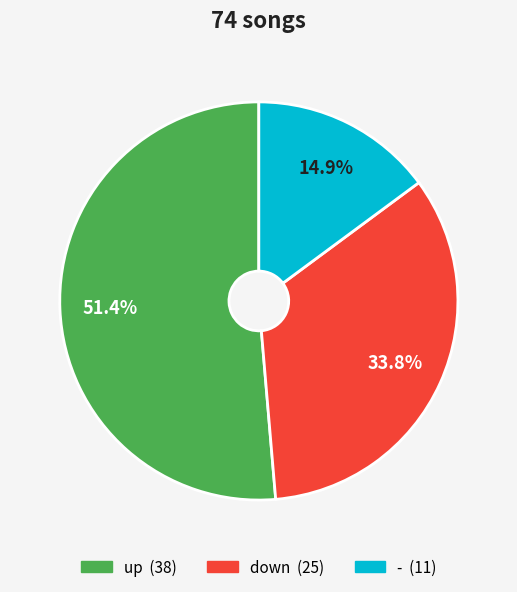

What is the ratio of the value at - to the value at down?

0.4